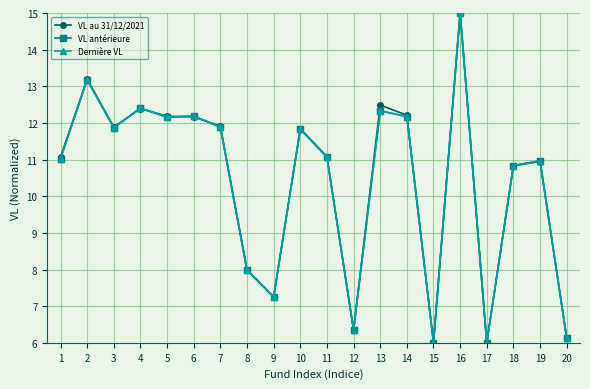

At which label is VL au 31/12/2021 closest to 10?

18